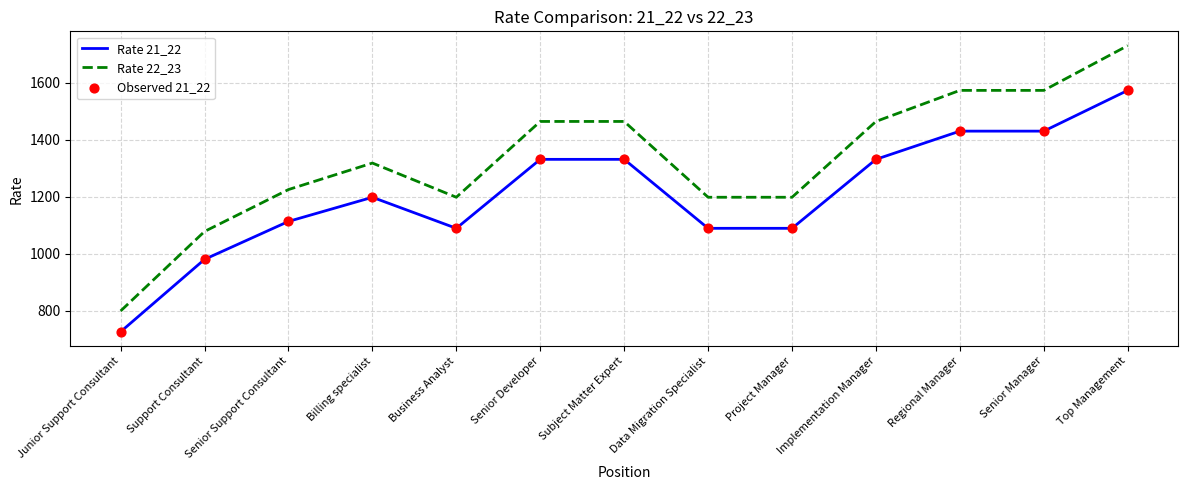

Which series has the largest total across all categories?

Rate 22_23